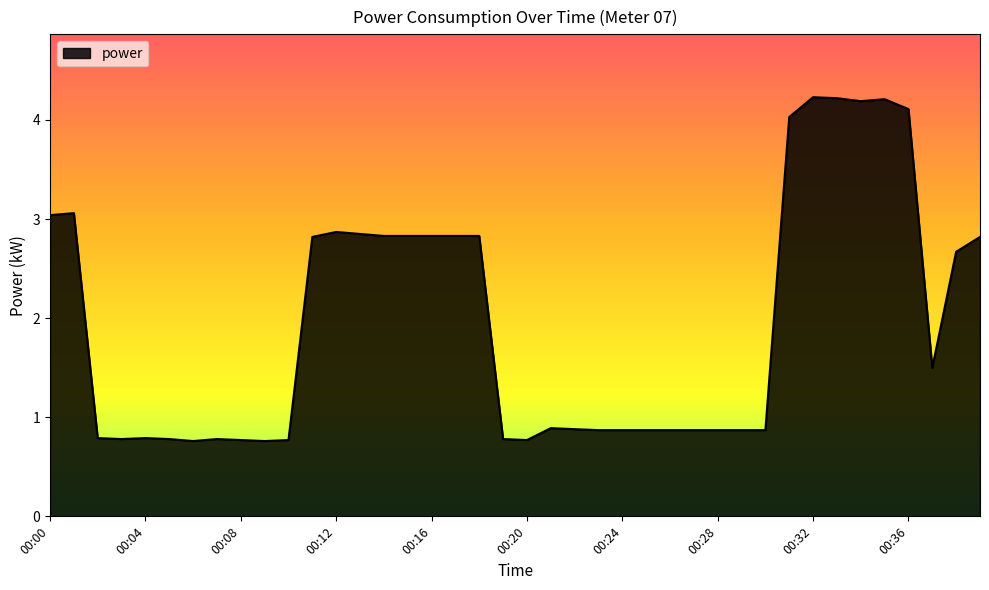

What is the maximum value shown in the chart?

4.2